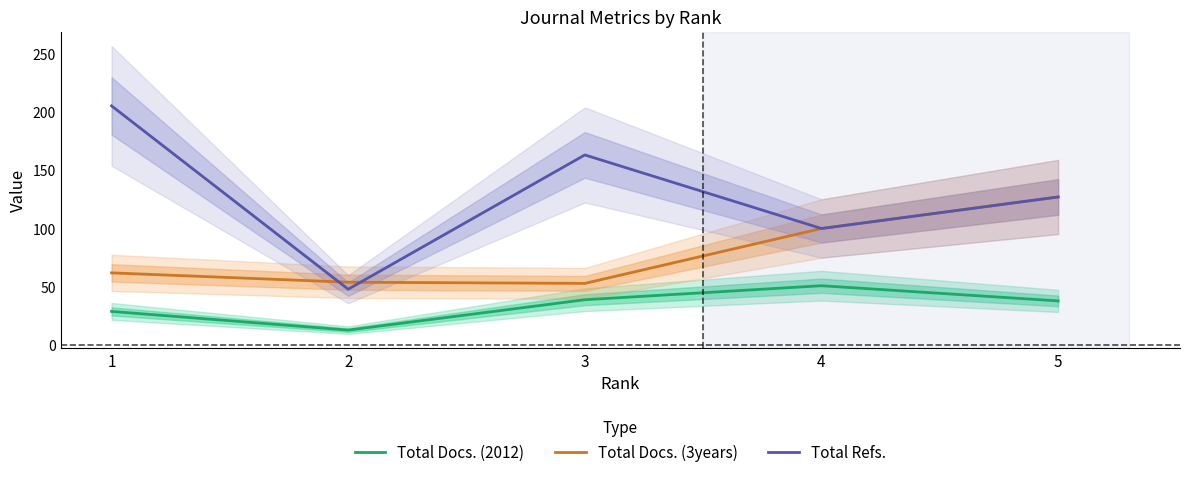

How many series are shown in this chart?

3